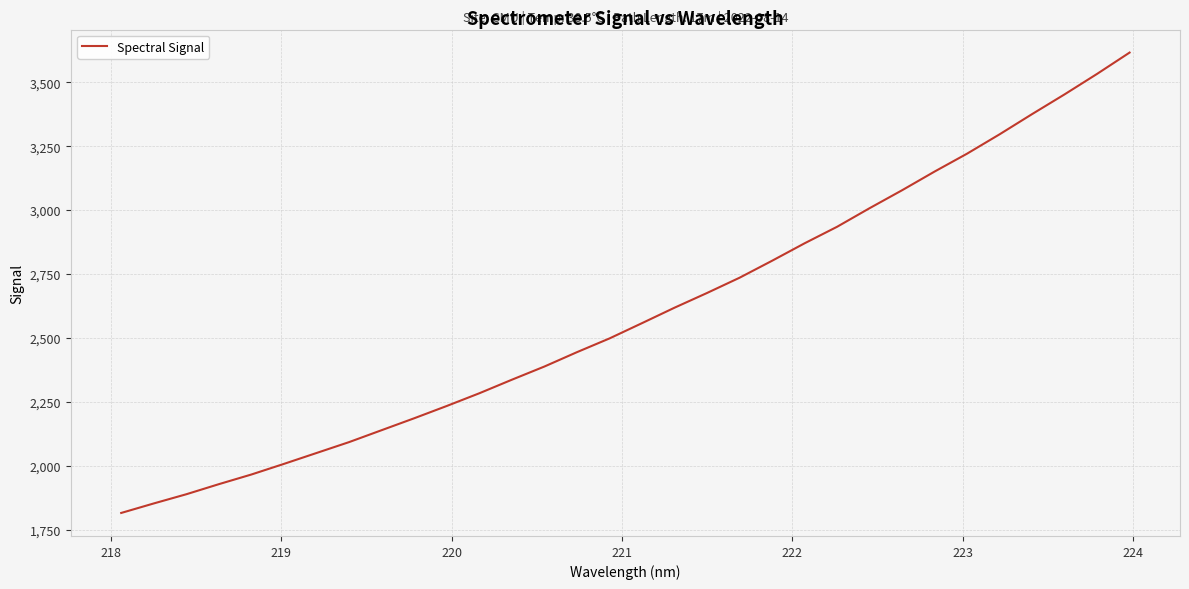

What is the minimum value shown in the chart?

1816.3